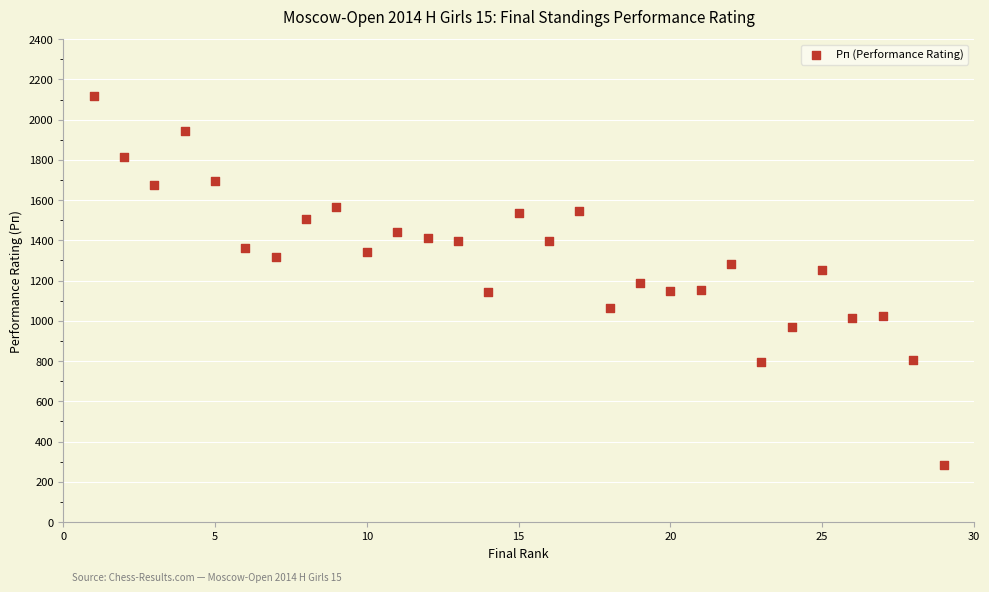

What is the range of X values (max minus min)?

28